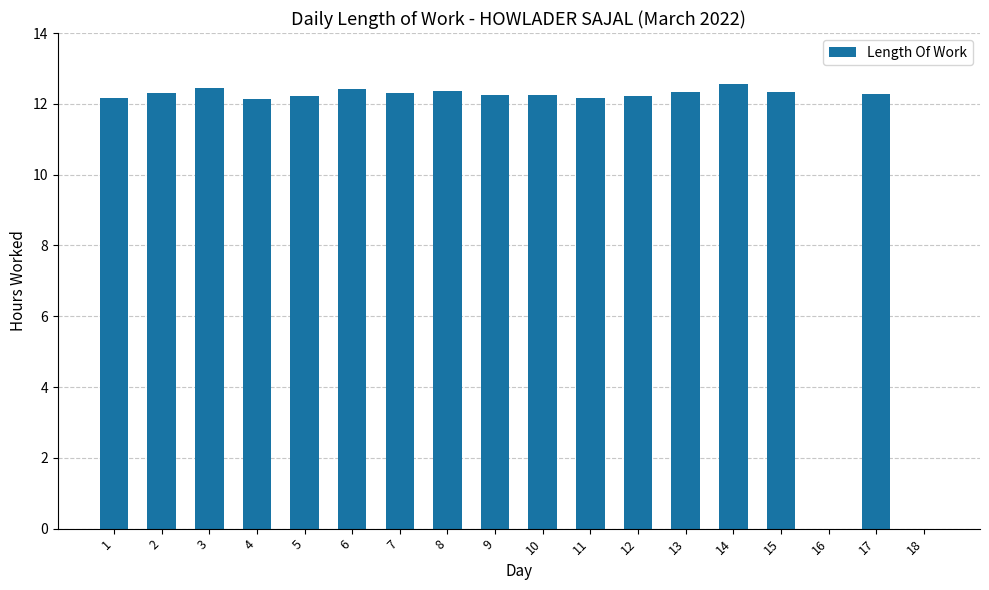

What is the sum of the values at 6 and 1?

24.6